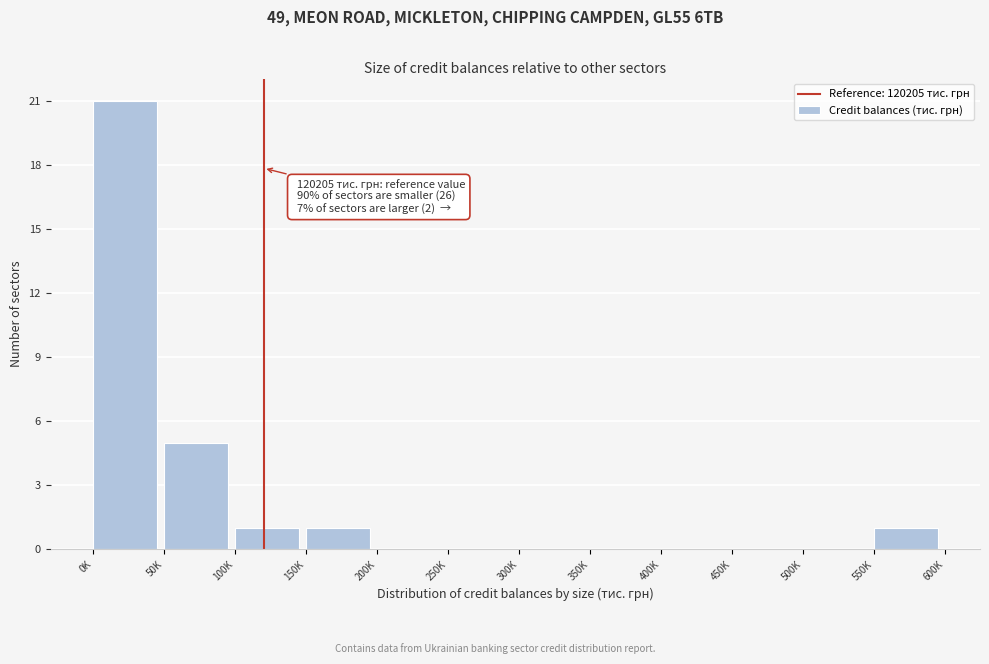

Reading left to right, transcribe all the data shown in this chart.

0K=21	50K=5	100K=1	150K=1	200K=0	250K=0	300K=0	350K=0	400K=0	450K=0	500K=0	550K=1